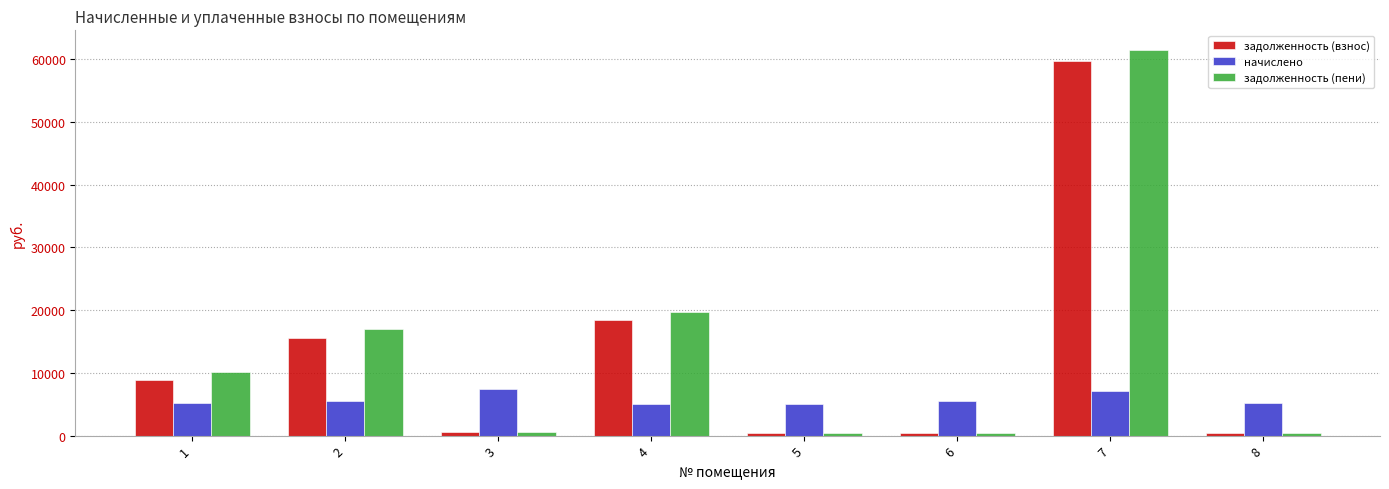

What are all the series names shown in the legend?

задолженность (взнос), начислено, задолженность (пени)